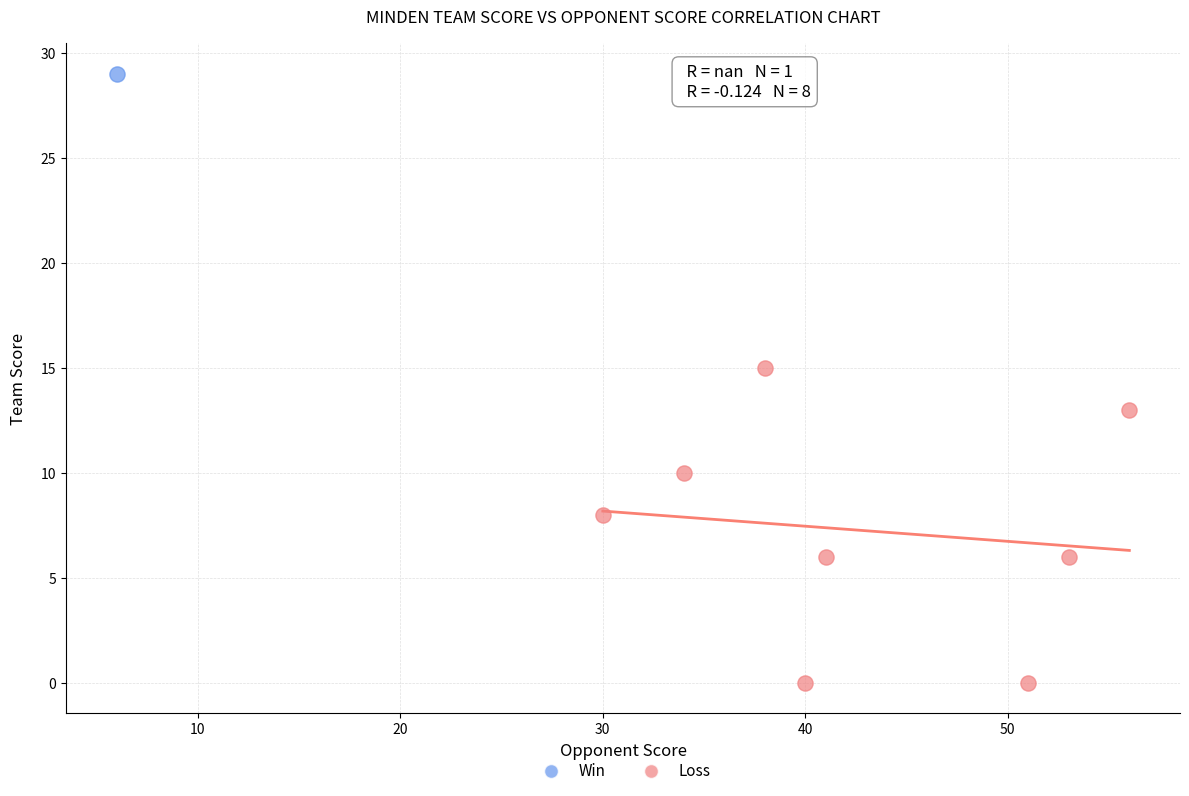

What are all the series names shown in the legend?

Win, Loss